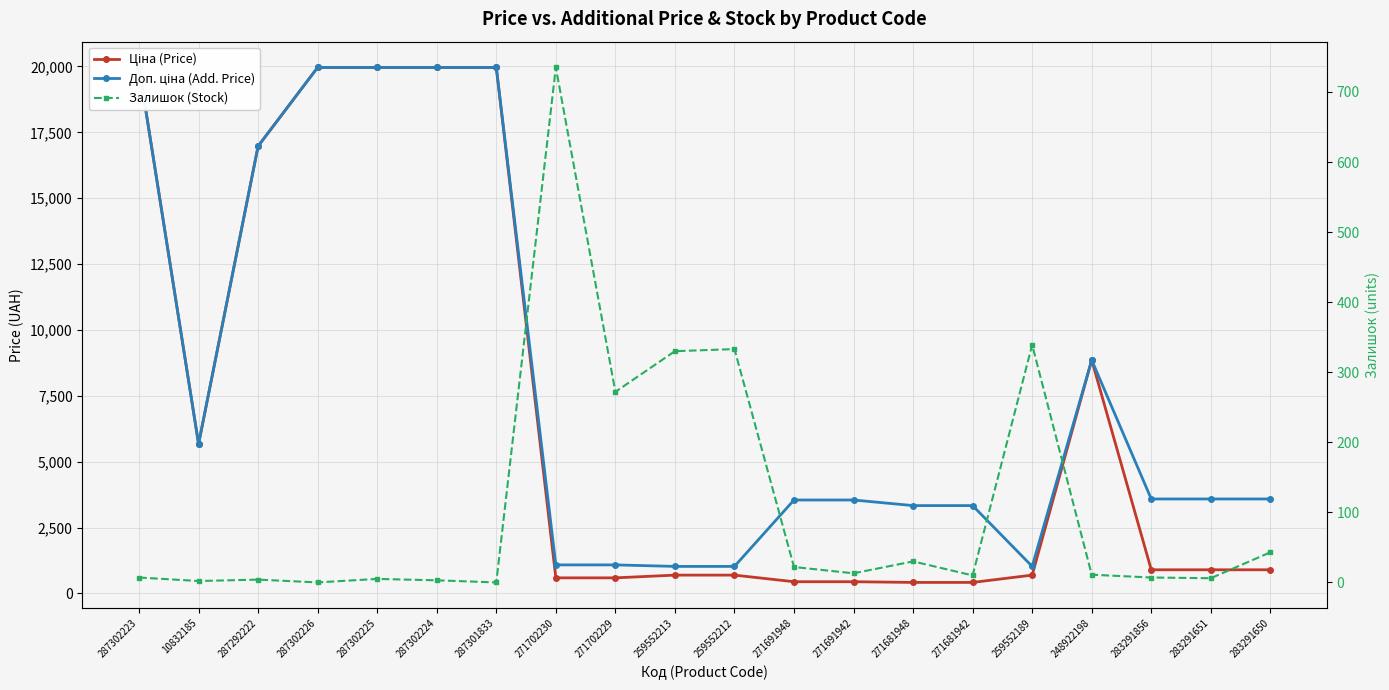

Does the chart display data point markers on the line(s)?

Yes